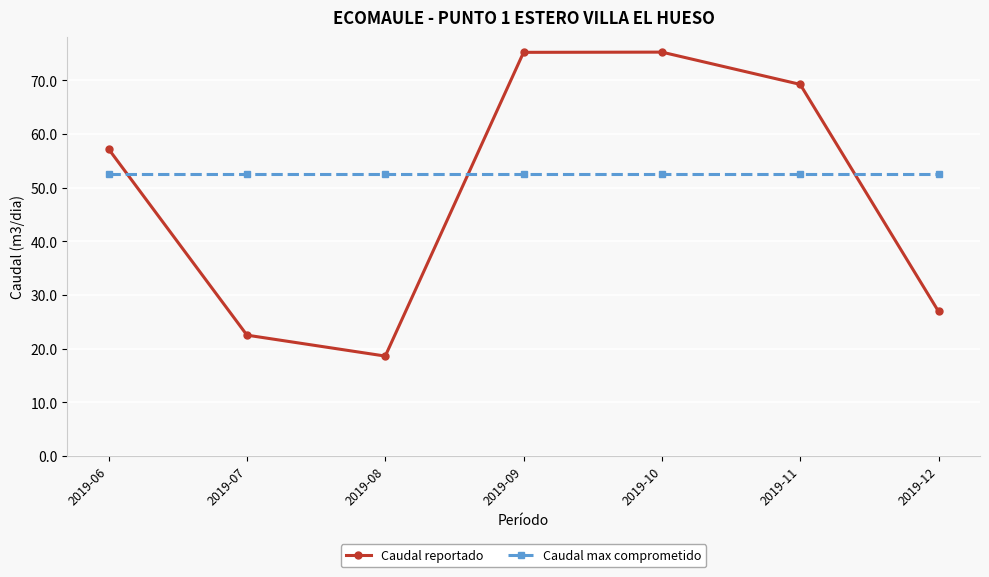

Which series changed the most between 2019-06 and 2019-11?

Caudal reportado